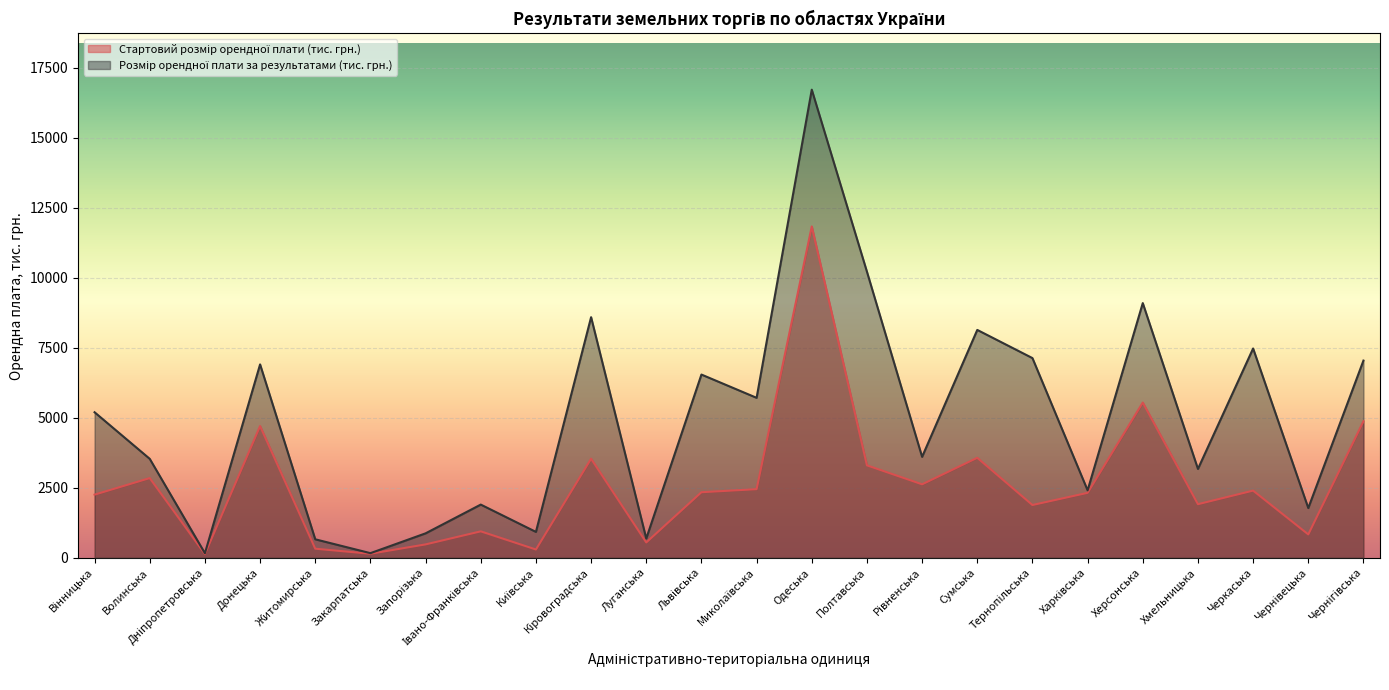

Is the value of Стартовий розмір орендної плати (тис. грн.) at Вінницька greater than the value of Розмір орендної плати за результатами (тис. грн.) at Донецька?

No